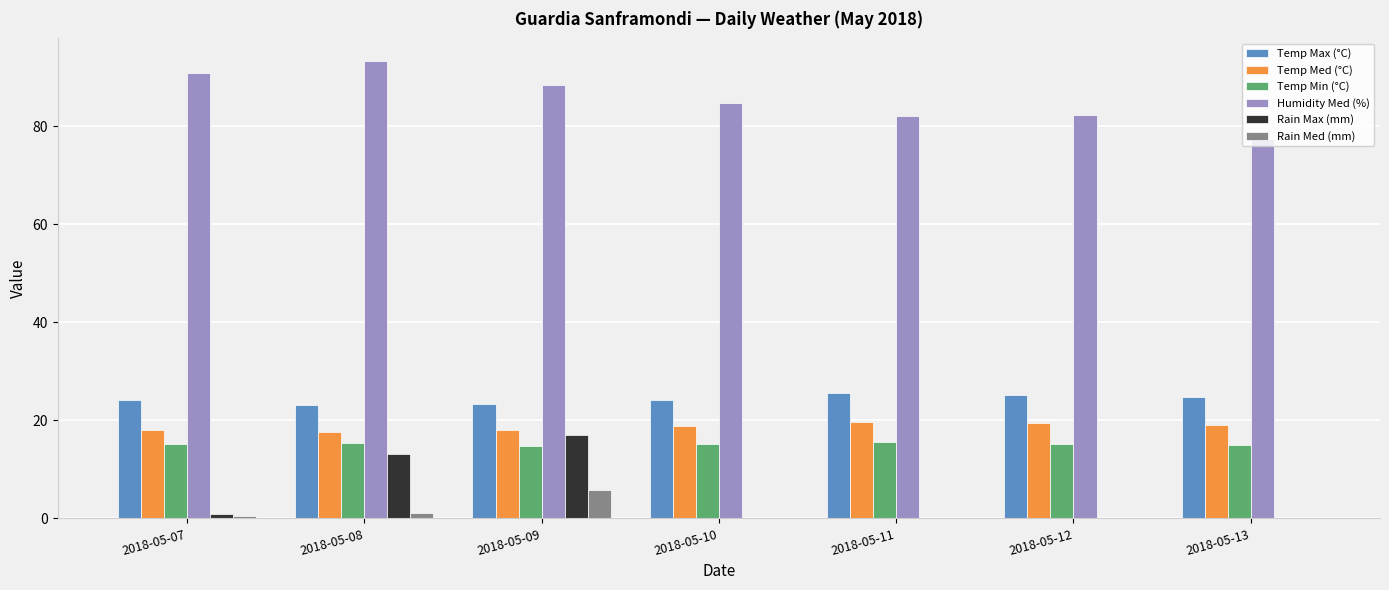

Are the bars grouped side by side (vs. stacked)?

Yes